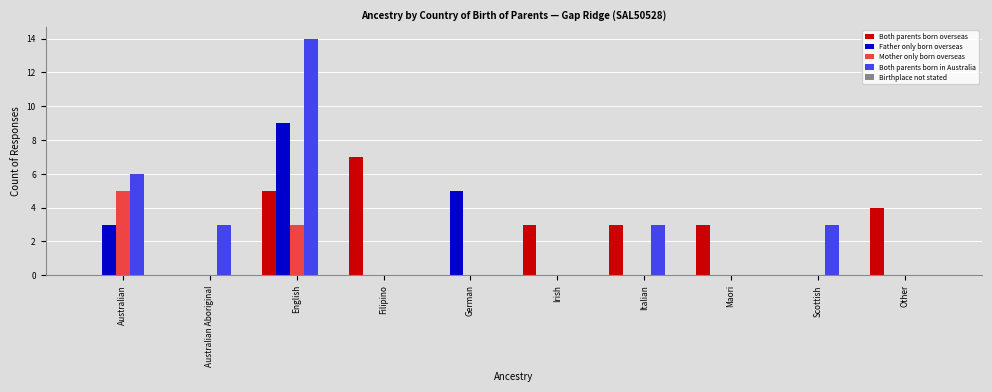

Which series changed the most between Filipino and Irish?

Both parents born overseas